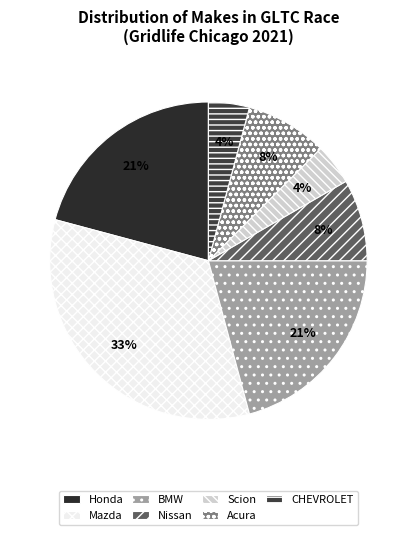

Rank the categories by value from highest to lowest.

Mazda, Honda, BMW, Nissan, Acura, Scion, CHEVROLET